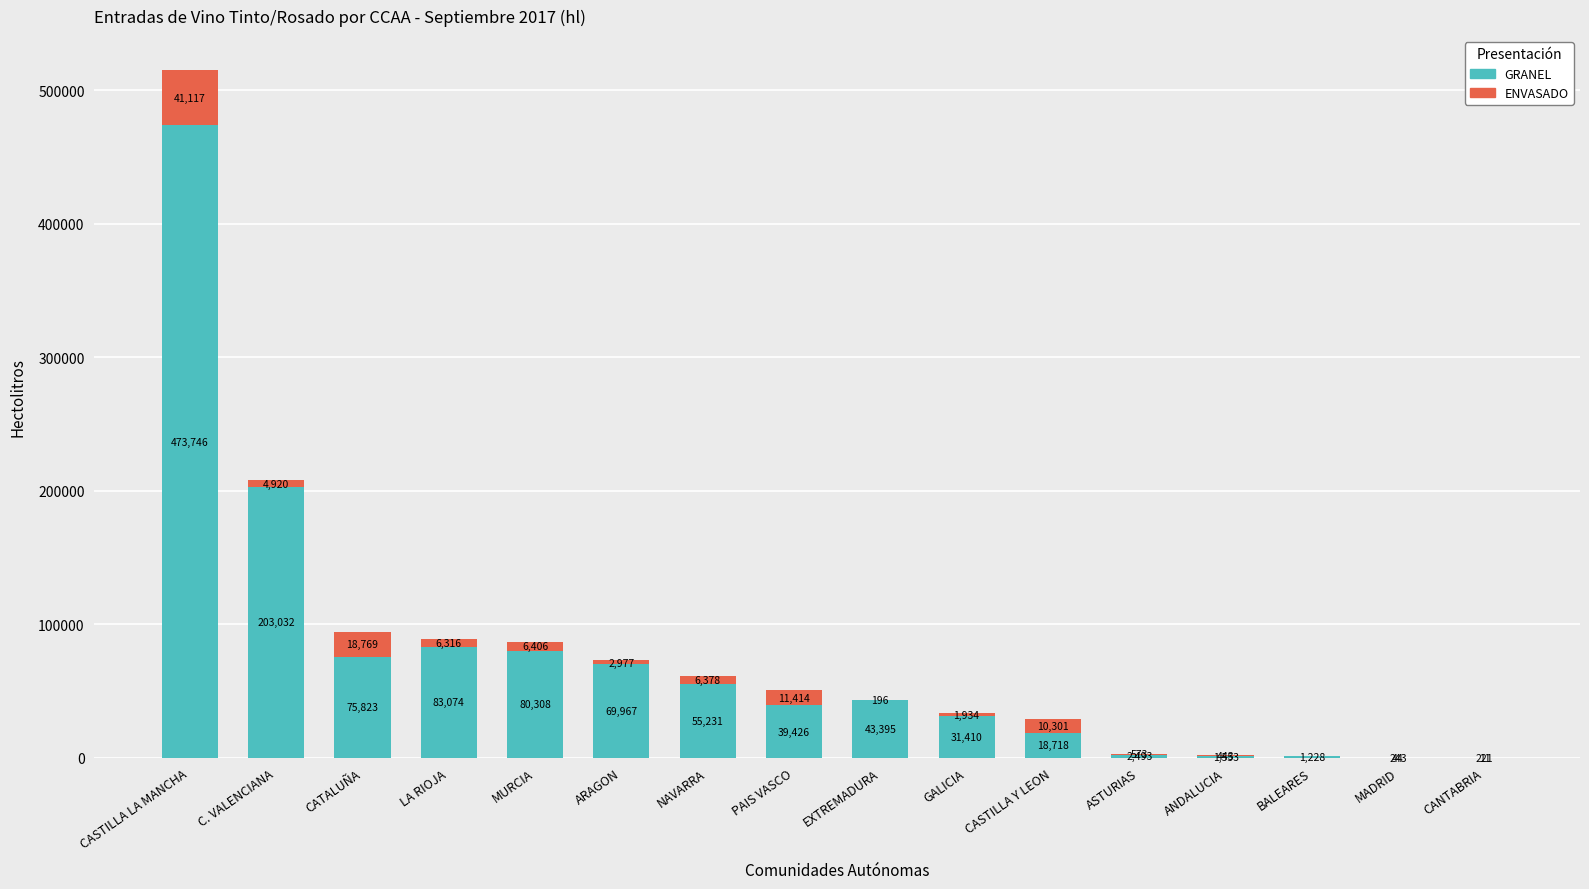

What is the highest value of the GRANEL series?

473746